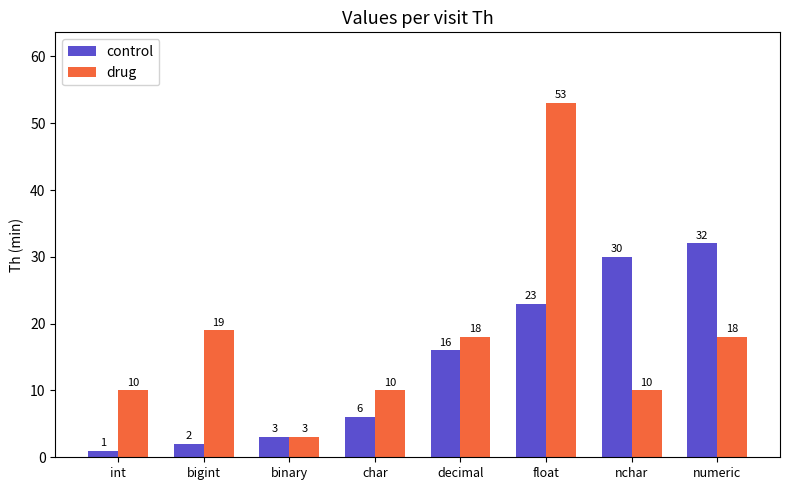

At numeric, list the series in order from smallest to largest.

drug, control